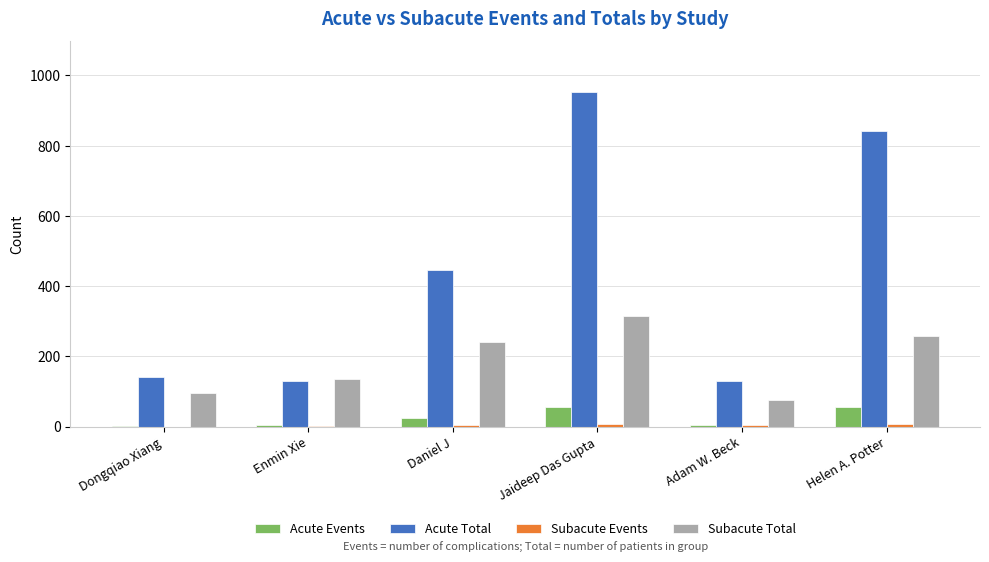

Where is Acute Total nearest to the value 541?

Daniel J